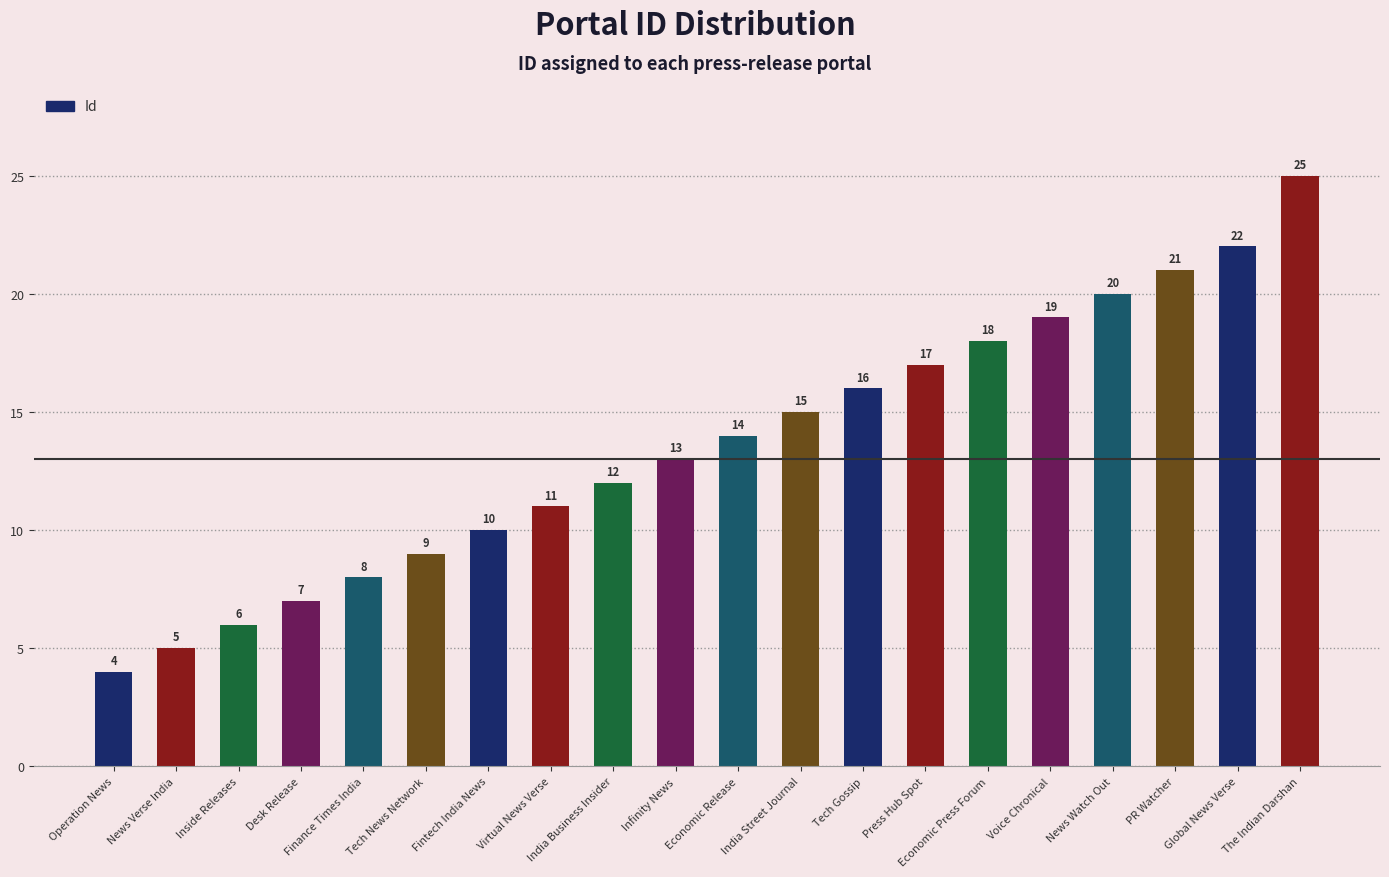

Read the value at India Business Insider, to the nearest 5.

10